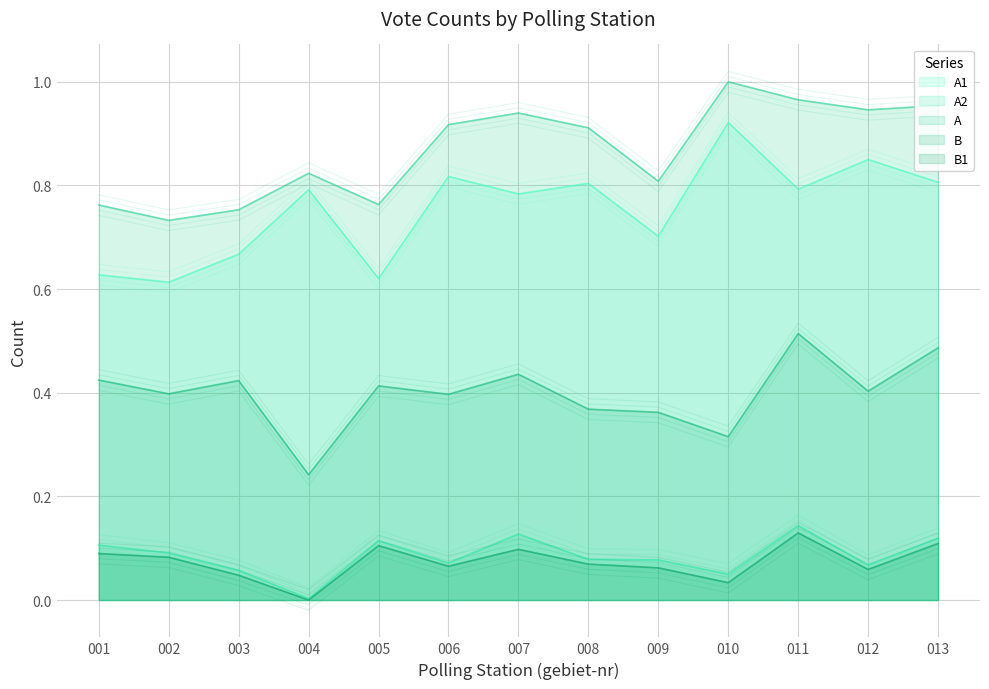

Which series changed the most between 003 and 008?

A